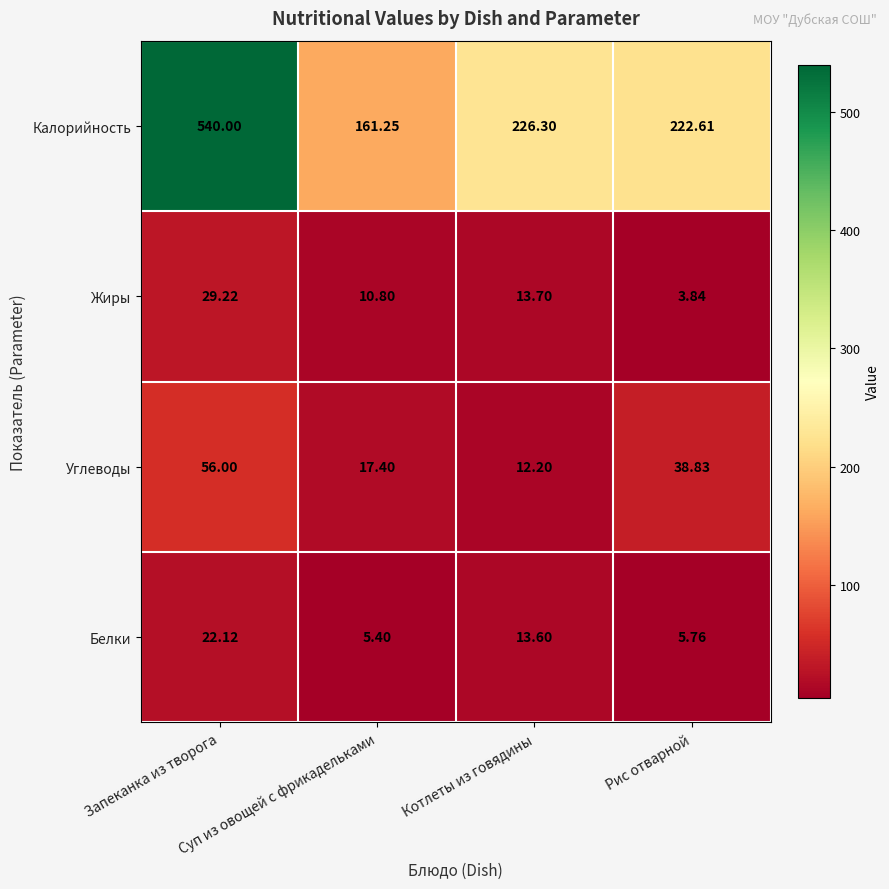

Which series has the largest total across all categories?

Калорийность